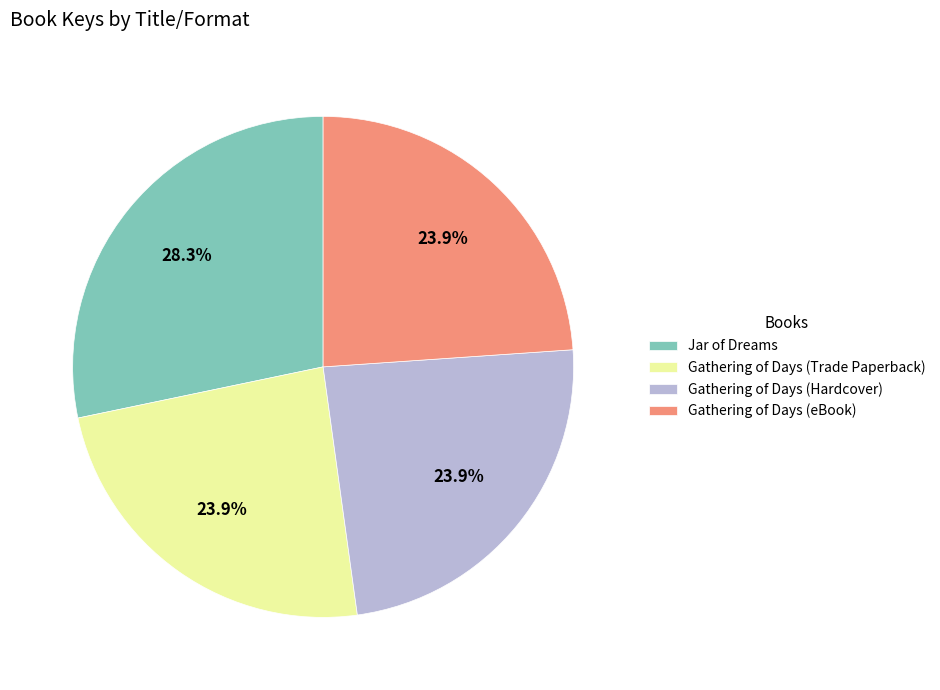

Which category has the biggest portion of the pie?

Jar of Dreams